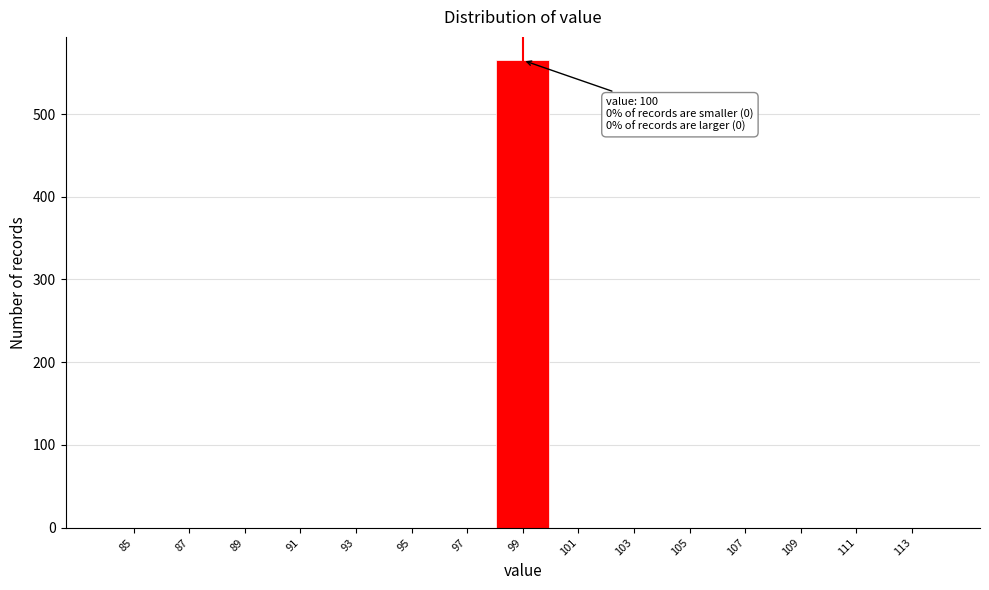

Reading left to right, transcribe all the data shown in this chart.

85=0	87=0	89=0	91=0	93=0	95=0	97=0	99=565	101=0	103=0	105=0	107=0	109=0	111=0	113=0